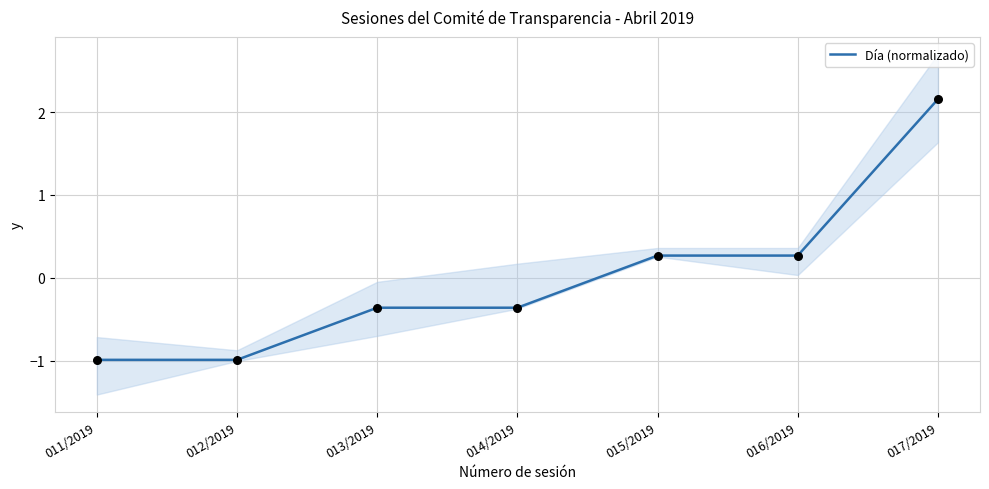

Approximately how many times larger is the value at 015/2019 compared to 017/2019?

0.1